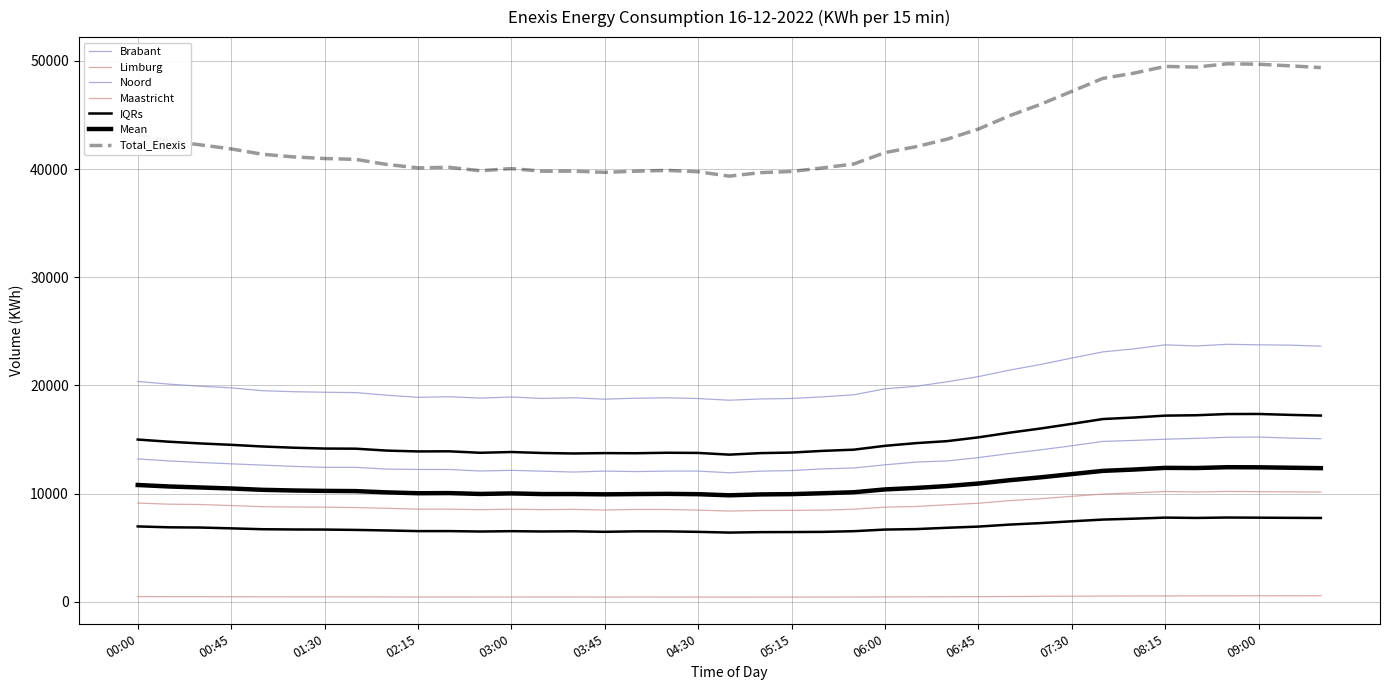

Where is Enexis_Maastricht_871690462066000098 nearest to the value 488?

07:15